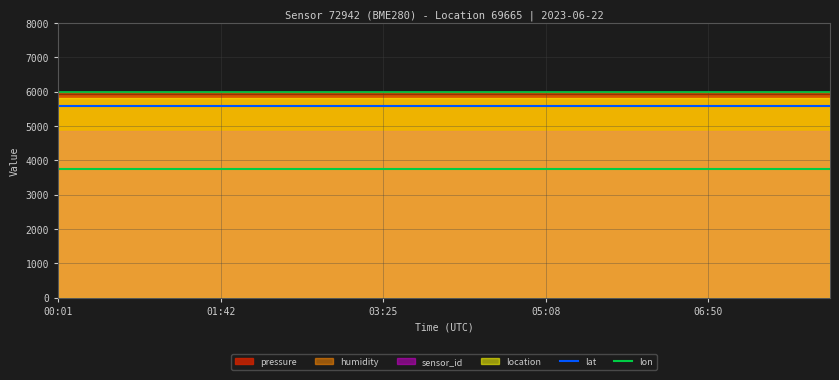

True or false: lon and lat cross at least once.

False